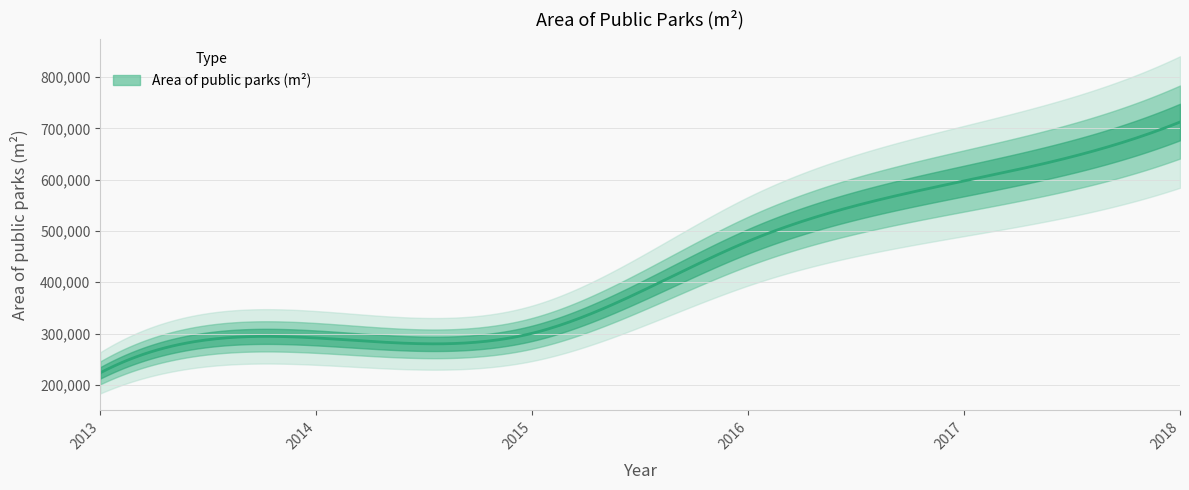

True or false: there are more than 2 points higher than both neighbors.

False